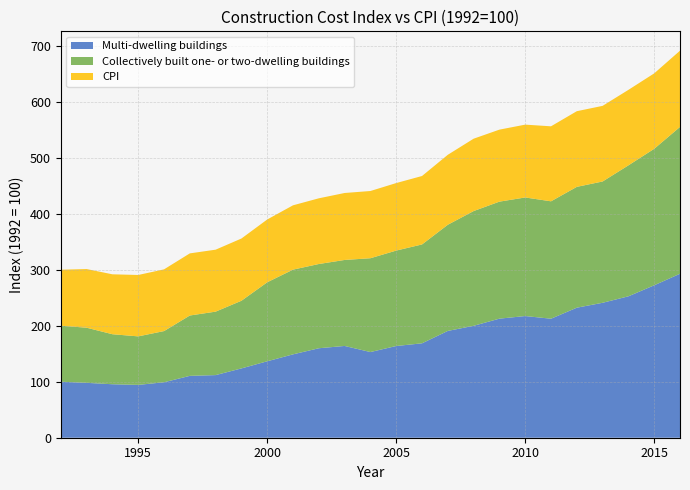

Reading right to left, what are all the values shown in this chart?

Multi-dwelling buildings: 292.8	272.2	252.5	241.0	232.2	212.5	217.3	212.6	199.8	190.7	168.6	163.8	153.0	163.9	159.8	148.9	136.5	123.8	111.8	110.5	99.0	94.4	95.5	98.0	100.0
Collectively built one- or two-dwelling buildings: 262.2	243.7	233.8	216.6	215.8	209.6	211.7	209.0	204.9	189.6	176.5	170.4	167.5	153.6	150.4	151.3	141.1	120.8	113.3	107.8	91.4	86.6	89.3	98.4	100.0
CPI: 136.1	134.7	134.8	135.0	135.1	133.9	130.0	128.6	129.2	124.9	122.2	120.6	120.0	119.6	117.3	114.8	112.1	111.1	110.6	110.9	110.2	109.6	107.0	104.7	100.0